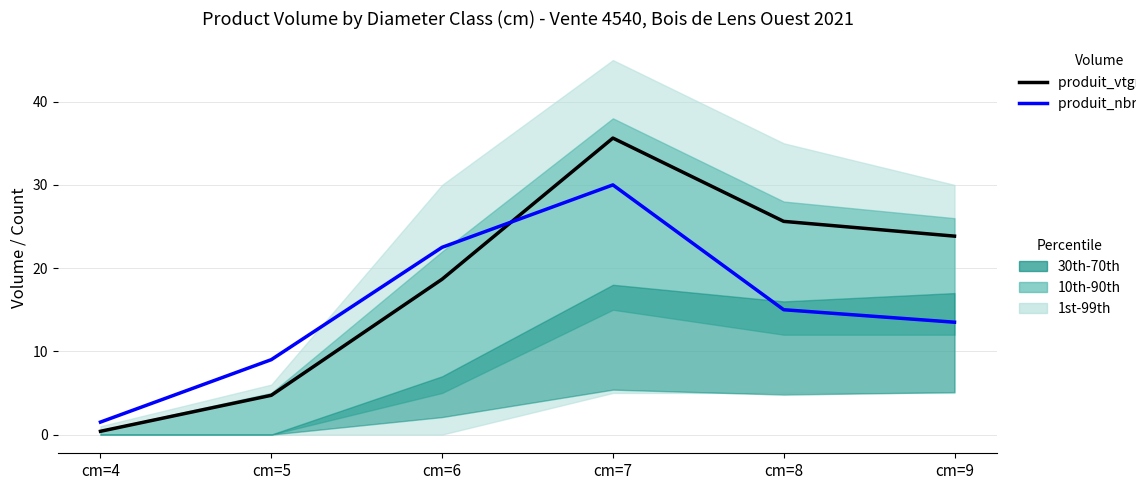

At which category is the sum across all series the highest?

cm=7